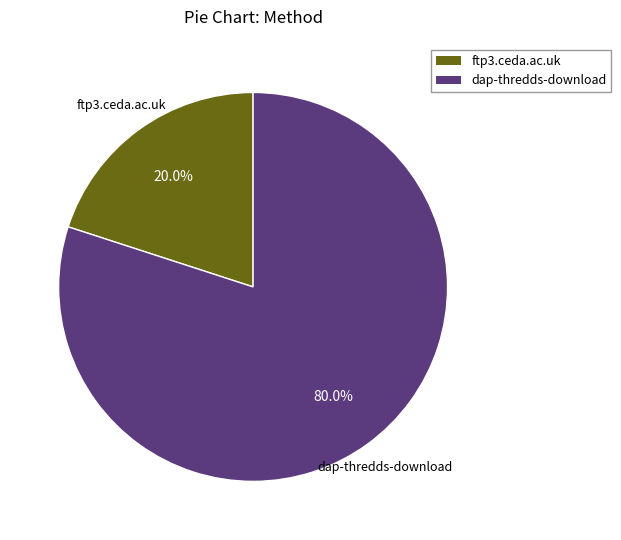

What percentage is the dap-thredds-download slice, to the nearest percent?

80%